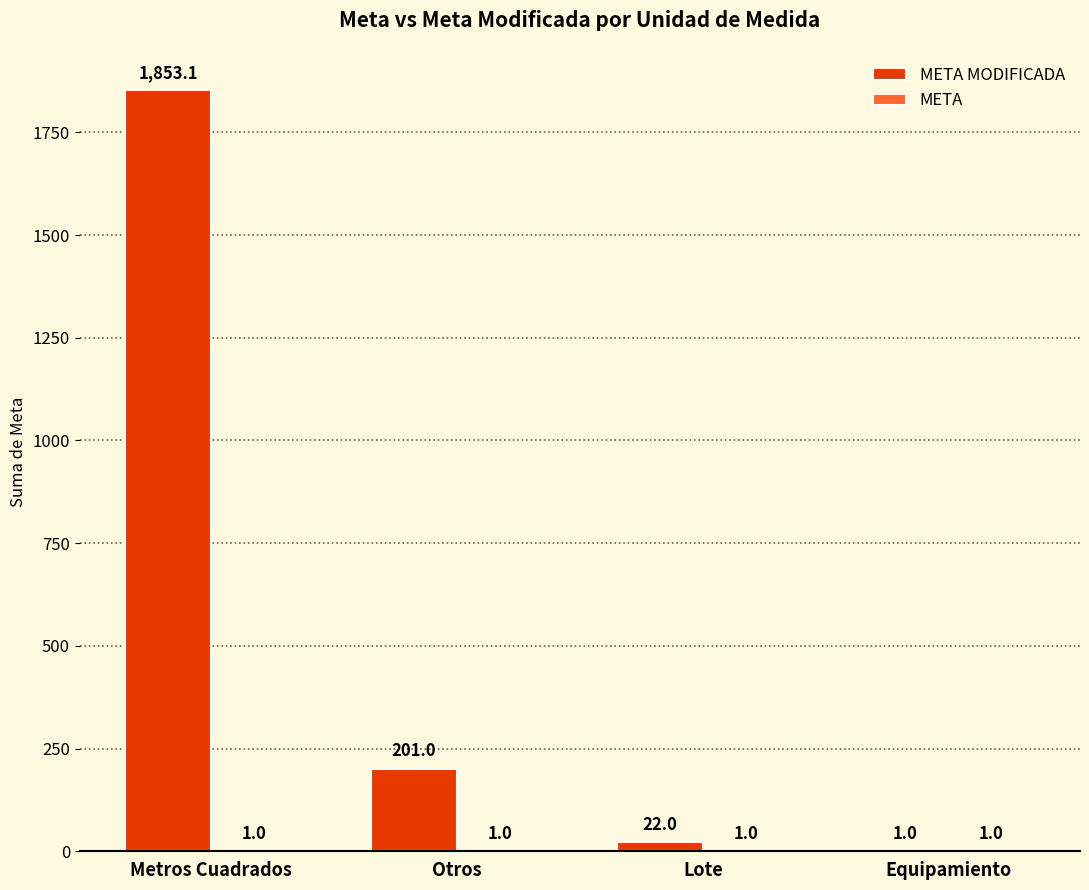

At which category is the sum across all series the highest?

Metros Cuadrados